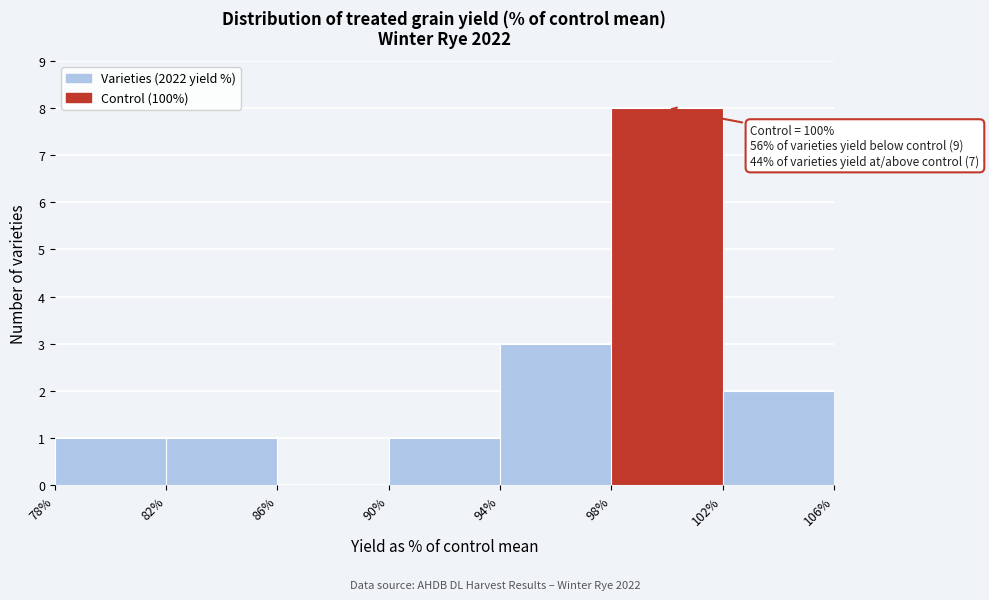

Which range on the x-axis has the tallest bar?

98% to 102%